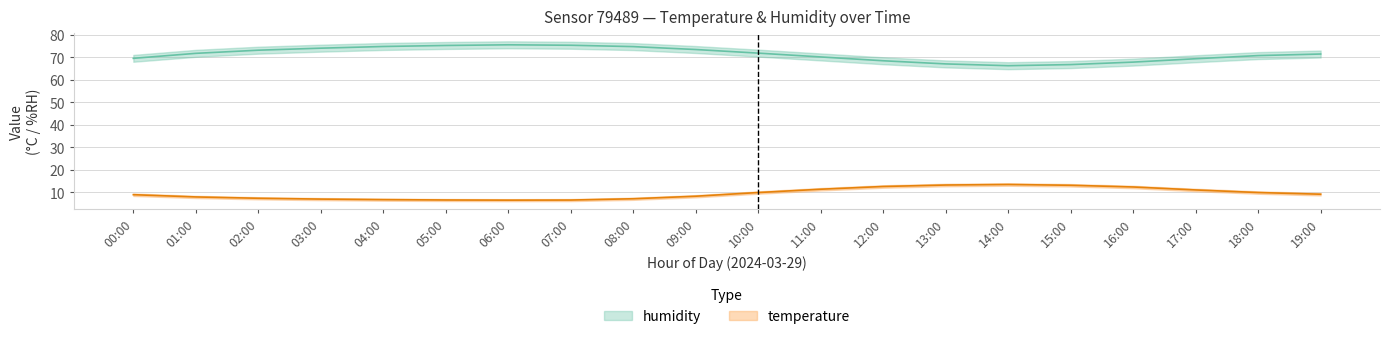

How many interior local valleys does the humidity_lower series have?

1